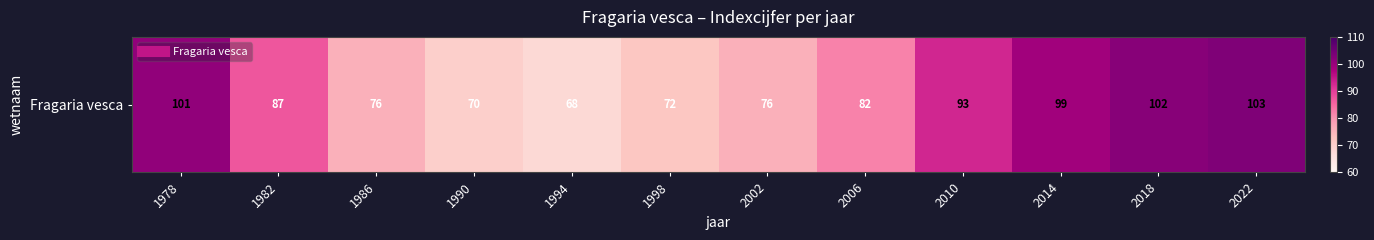

At which category does the chart reach its peak across all series?

2022